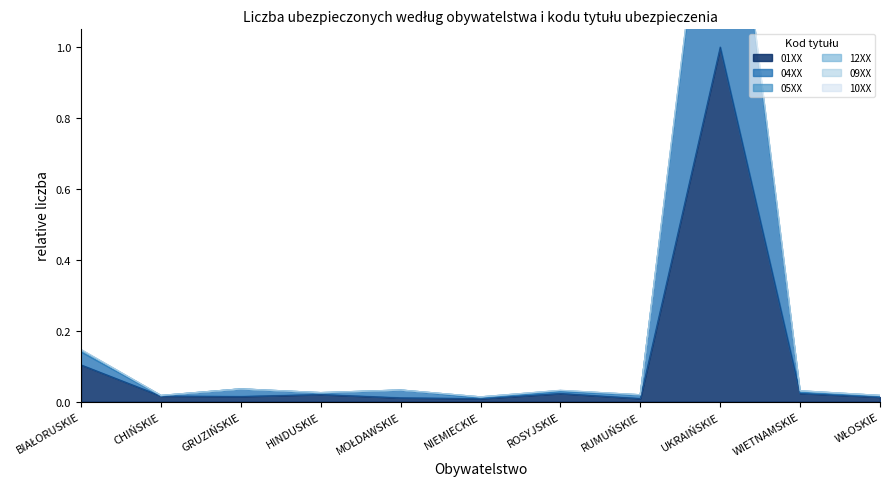

At how many categories does at least one series exceed 1?

1